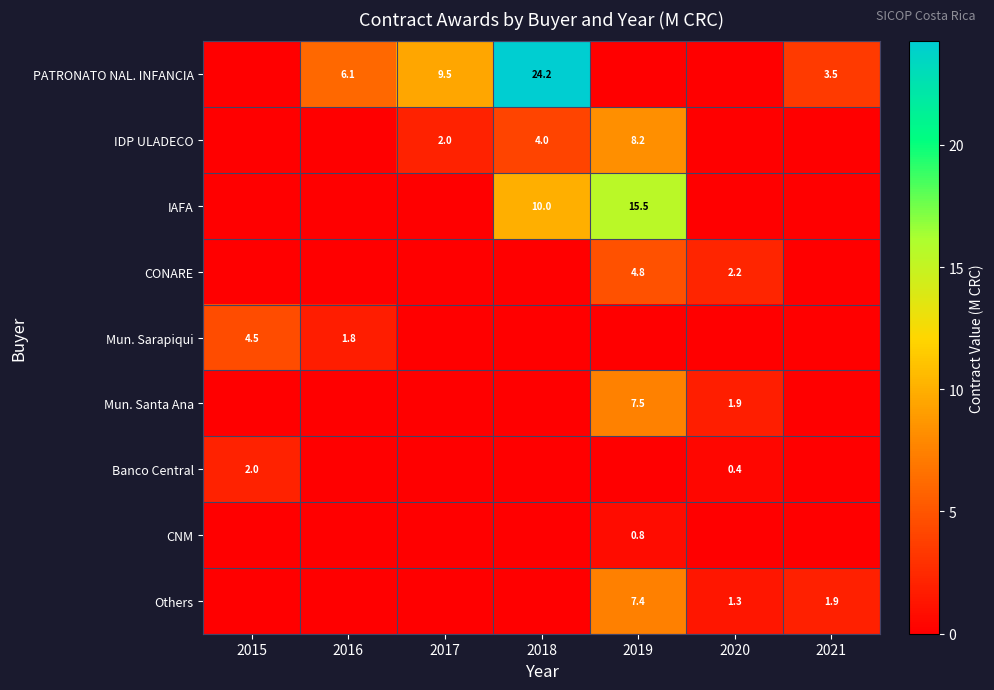

The value of Banco Central at 2020 is 0.4. True or false?

True